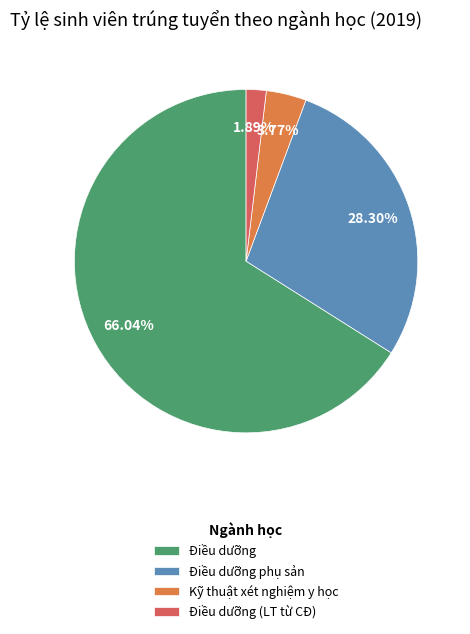

What is the ratio of the value at Điều dưỡng (LT từ CĐ) to the value at Kỹ thuật xét nghiệm y học?

0.5